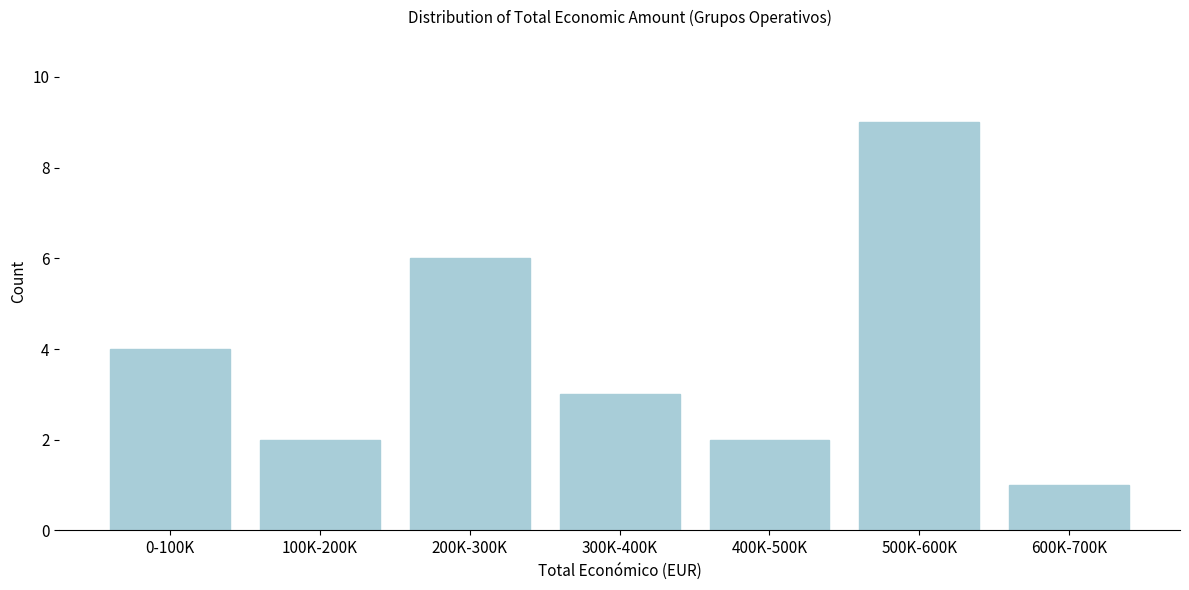

Reading right to left, what are all the values shown in this chart?

600K-700K=1	500K-600K=9	400K-500K=2	300K-400K=3	200K-300K=6	100K-200K=2	0-100K=4